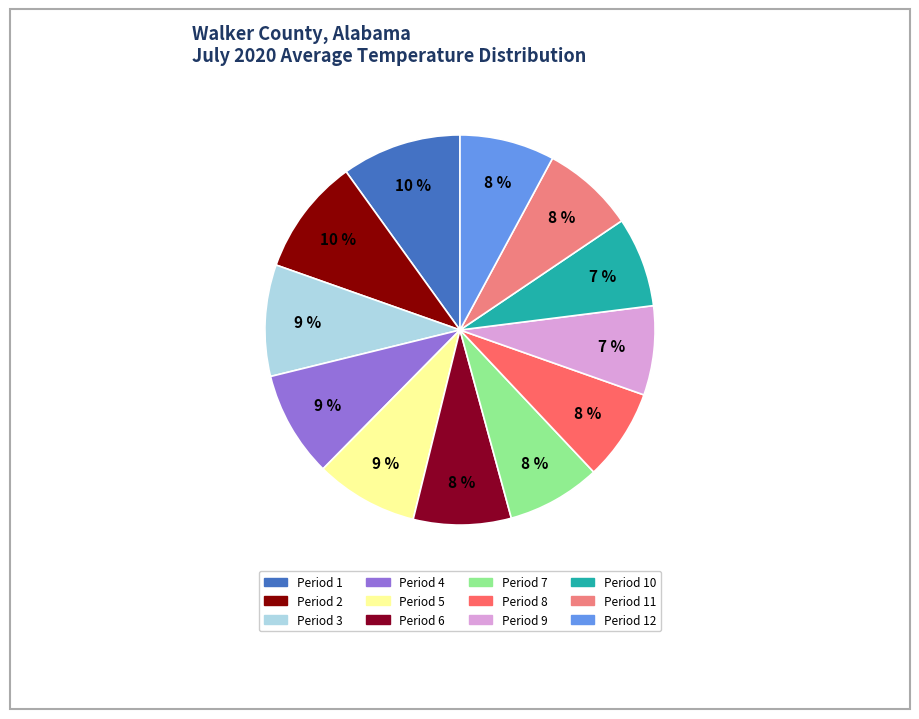

How many slices are in this pie chart?

12